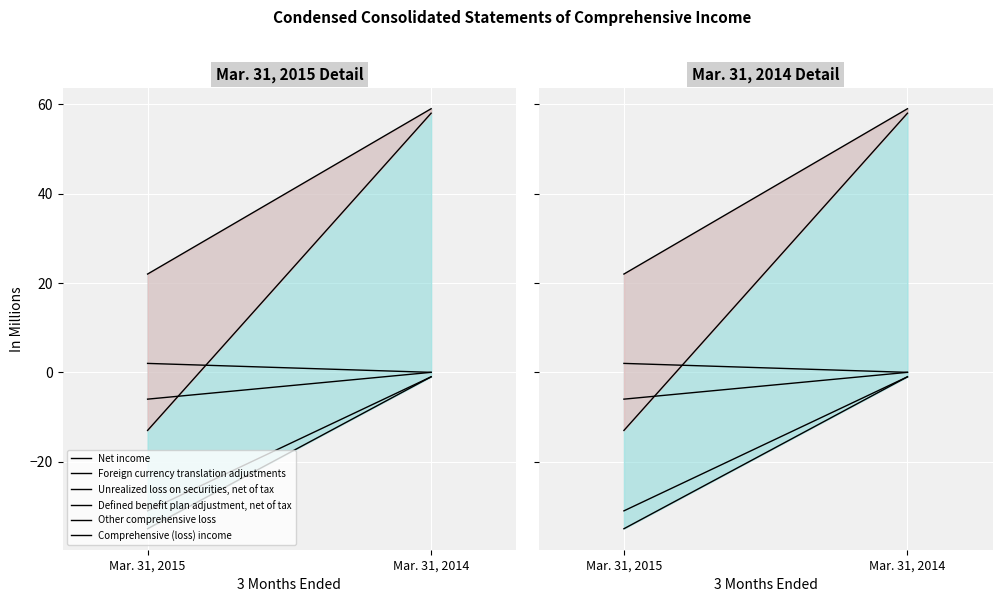

List the series in order of their peak value, lowest first.

Foreign currency translation adjustments, Other comprehensive loss, Unrealized loss on securities, net of tax, Defined benefit plan adjustment, net of tax, Comprehensive (loss) income, Net income